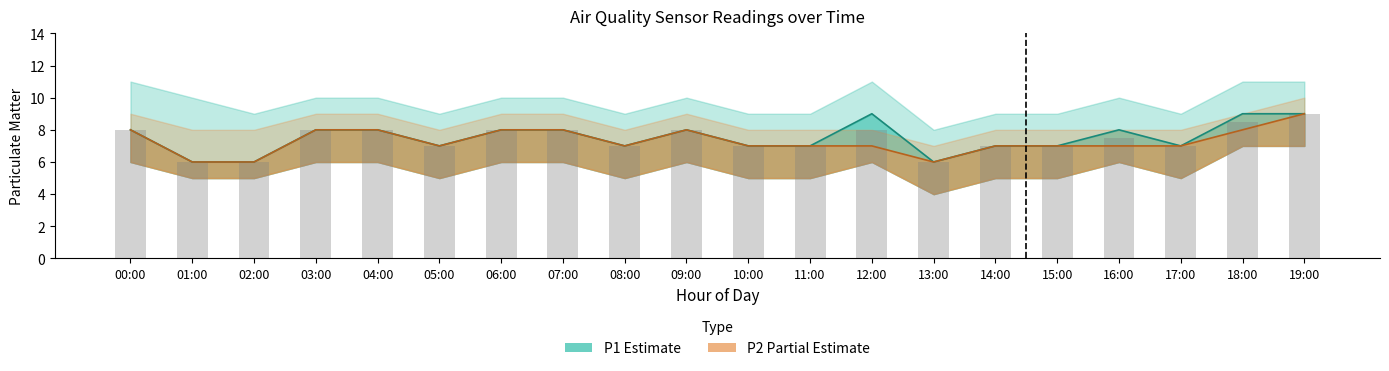

Are the bars grouped side by side (vs. stacked)?

Yes